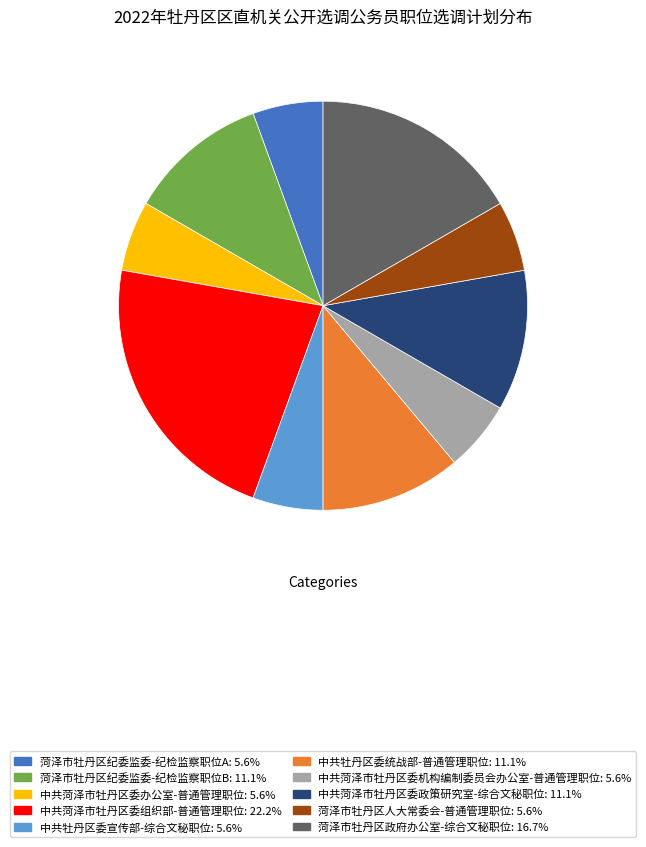

Approximately how many times larger is the value at 中共牡丹区委宣传部-综合文秘职位: 5.6% compared to 菏泽市牡丹区人大常委会-普通管理职位: 5.6%?

1.0